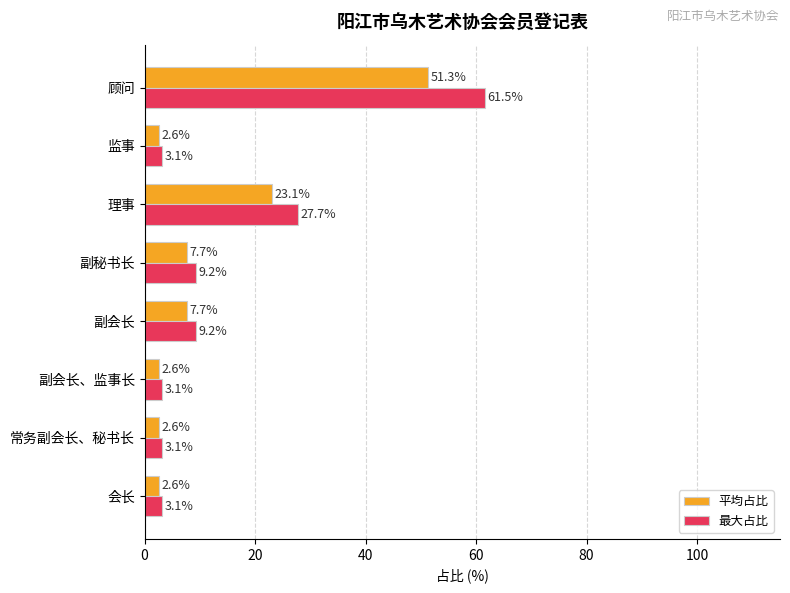

How many data points in 平均占比 are less than 7?

4